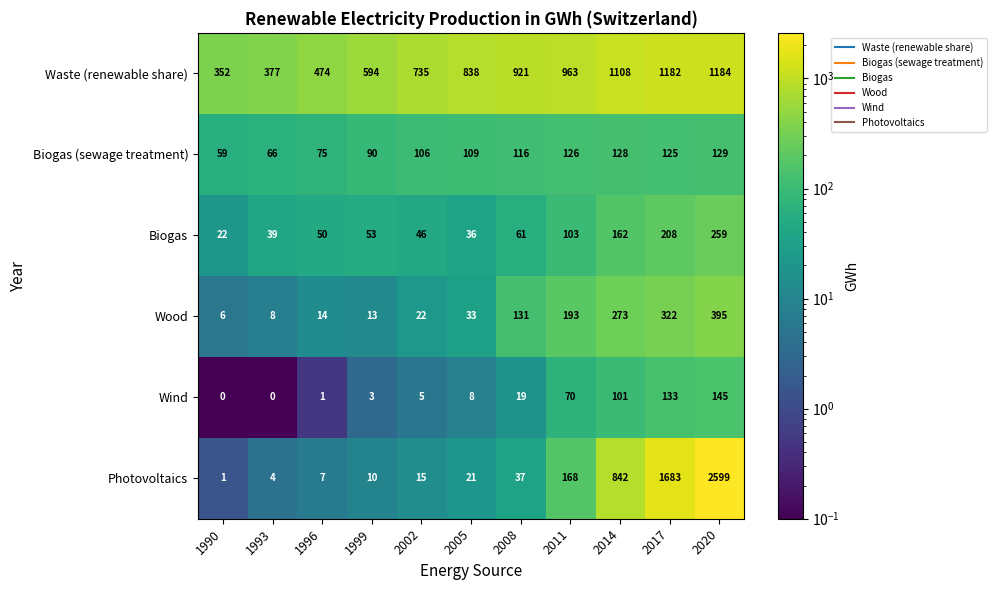

At which category is the sum across all series the highest?

2020